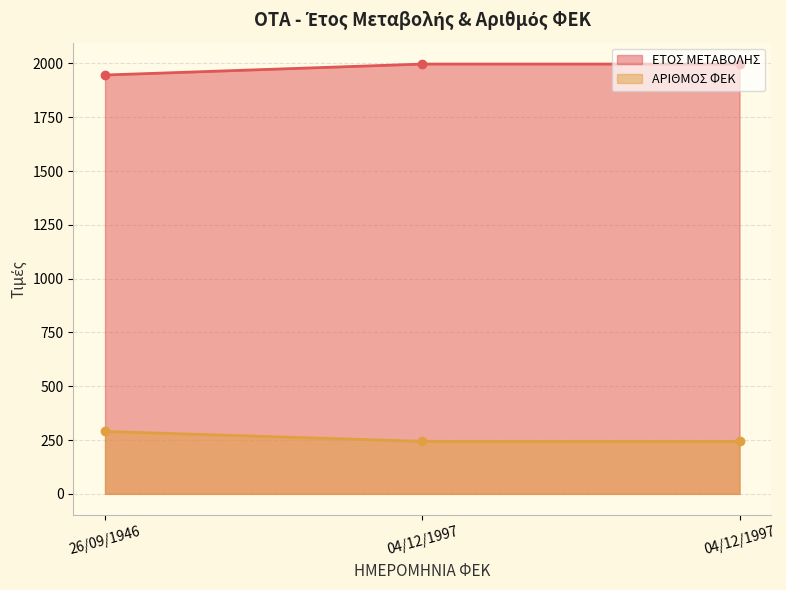

The ΕΤΟΣ ΜΕΤΑΒΟΛΗΣ series shows 104 at 04/12/1997. True or false?

False